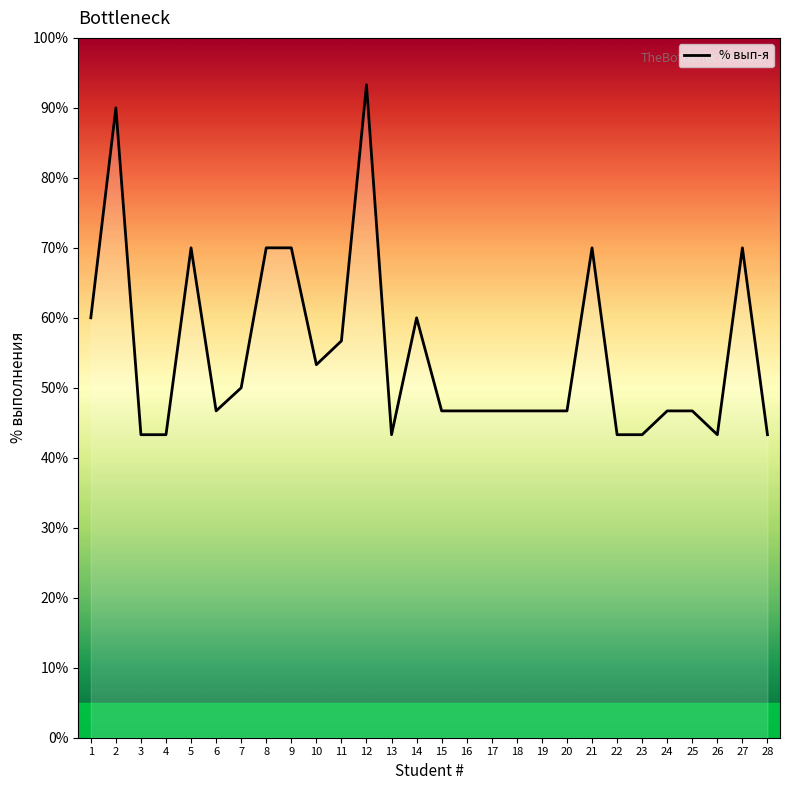

True or false: the data shows 50.0 at 7.

True